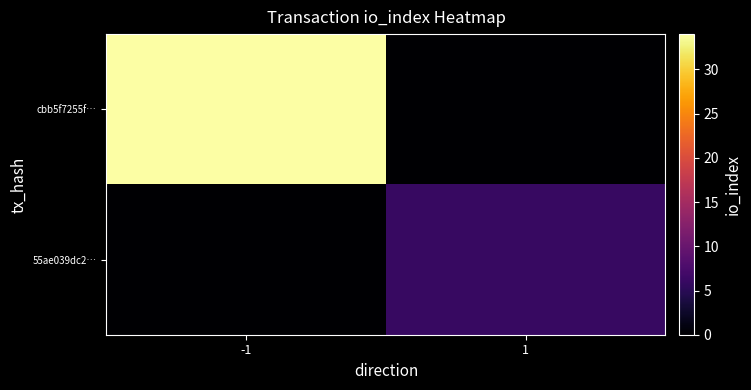

Count the number of categories in the chart.

2